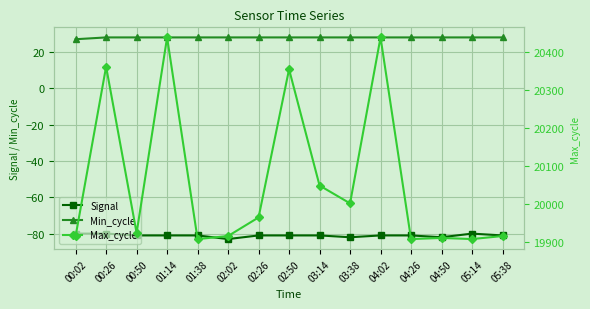

What is the label of the 12th point from the right?

01:14